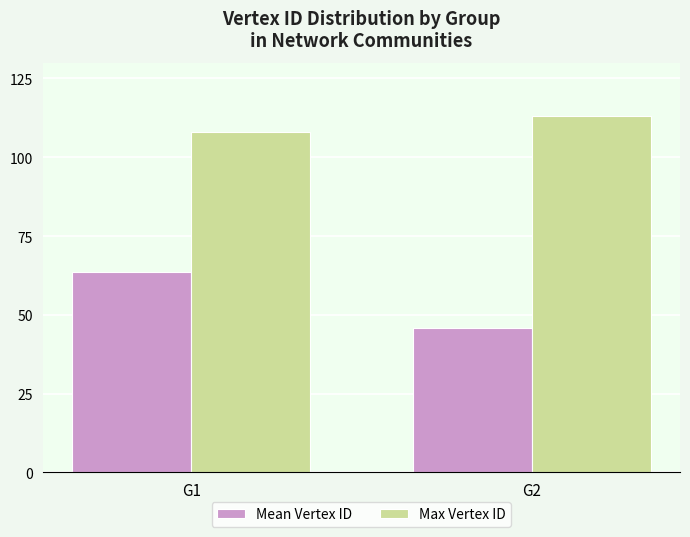

What is the total value across all series at G2?

158.8